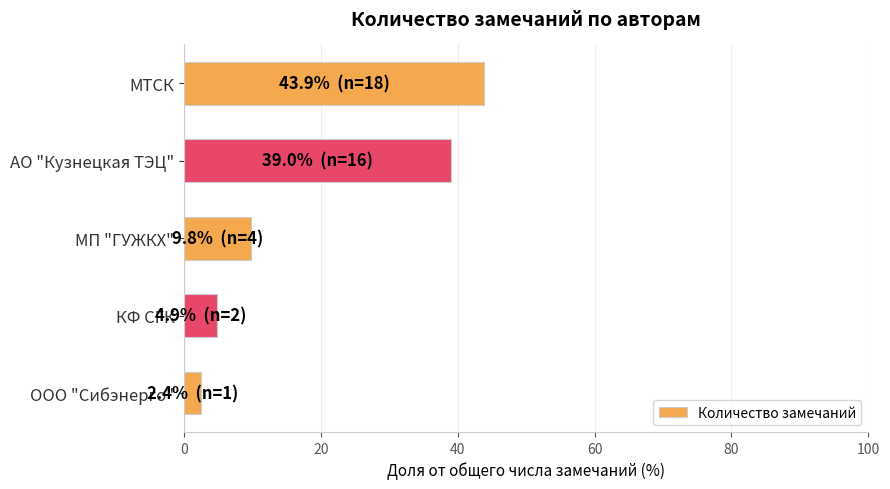

The value at ООО "Сибэнерго" is 2.4. True or false?

True